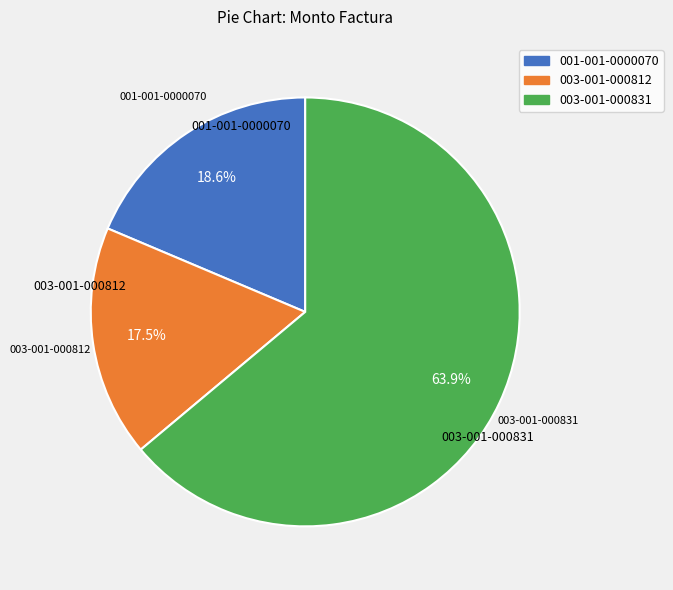

How many segments does this pie chart have?

3